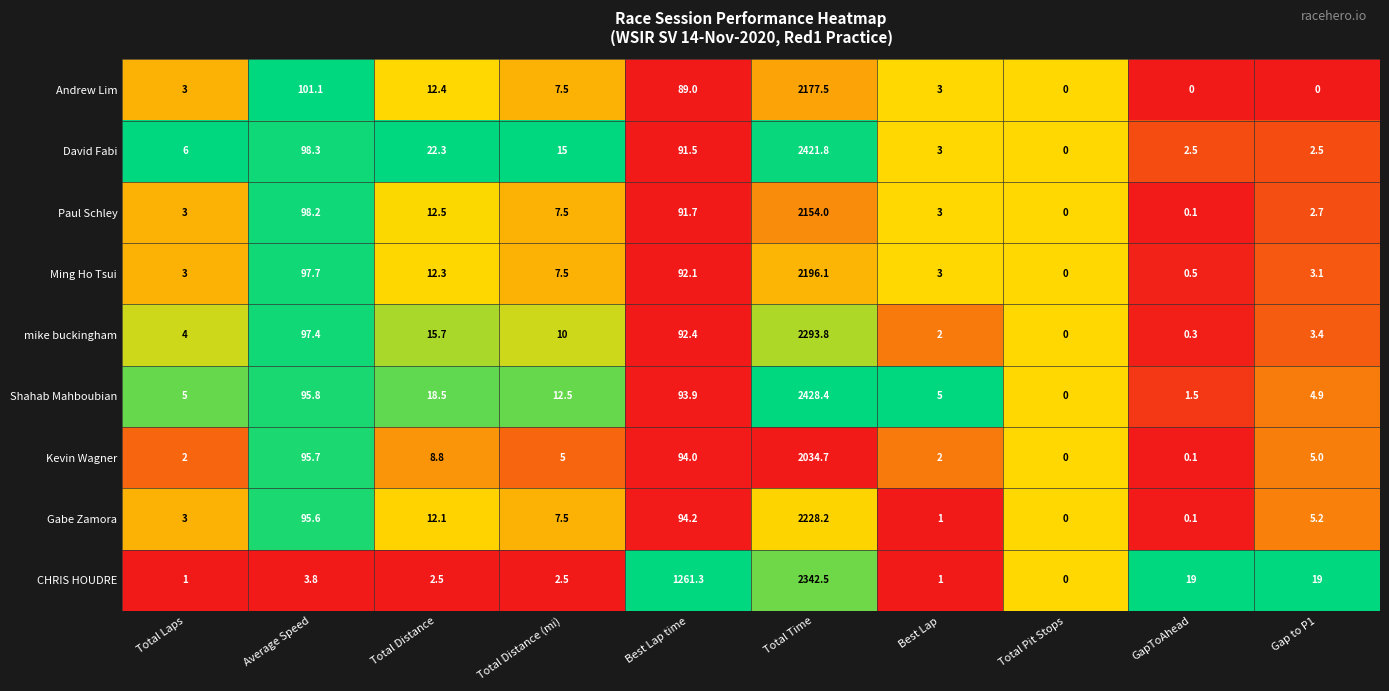

How many categories are shown in the chart?

10